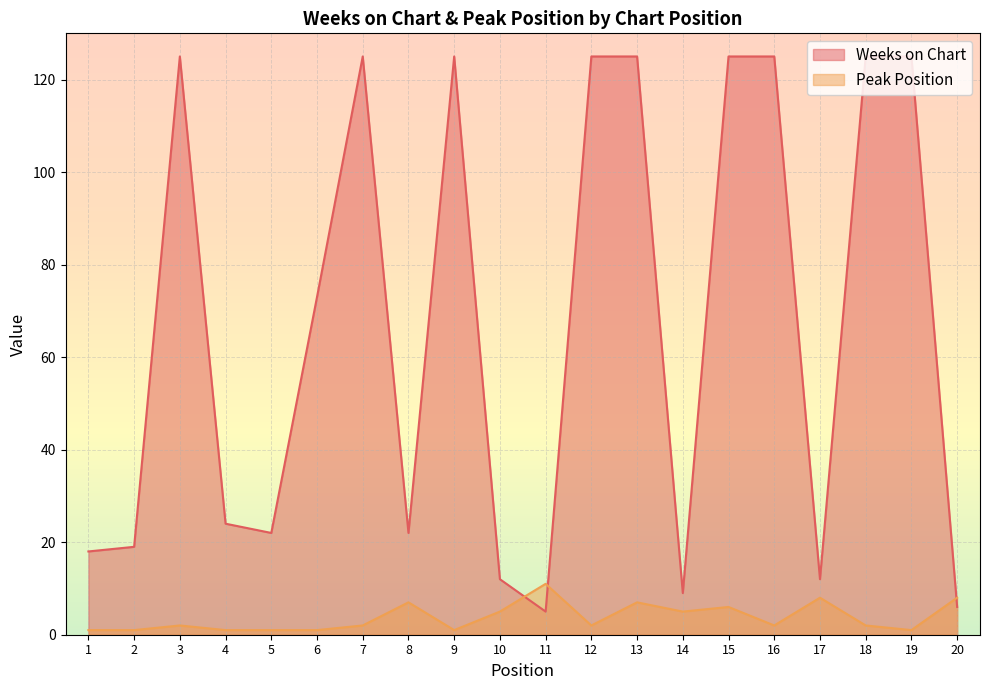

Reading right to left, list all the values displayed in this chart.

Weeks on Chart: 6	125	125	12	125	125	9	125	125	5	12	125	22	125	73	22	24	125	19	18
Peak Position: 8	1	2	8	2	6	5	7	2	11	5	1	7	2	1	1	1	2	1	1